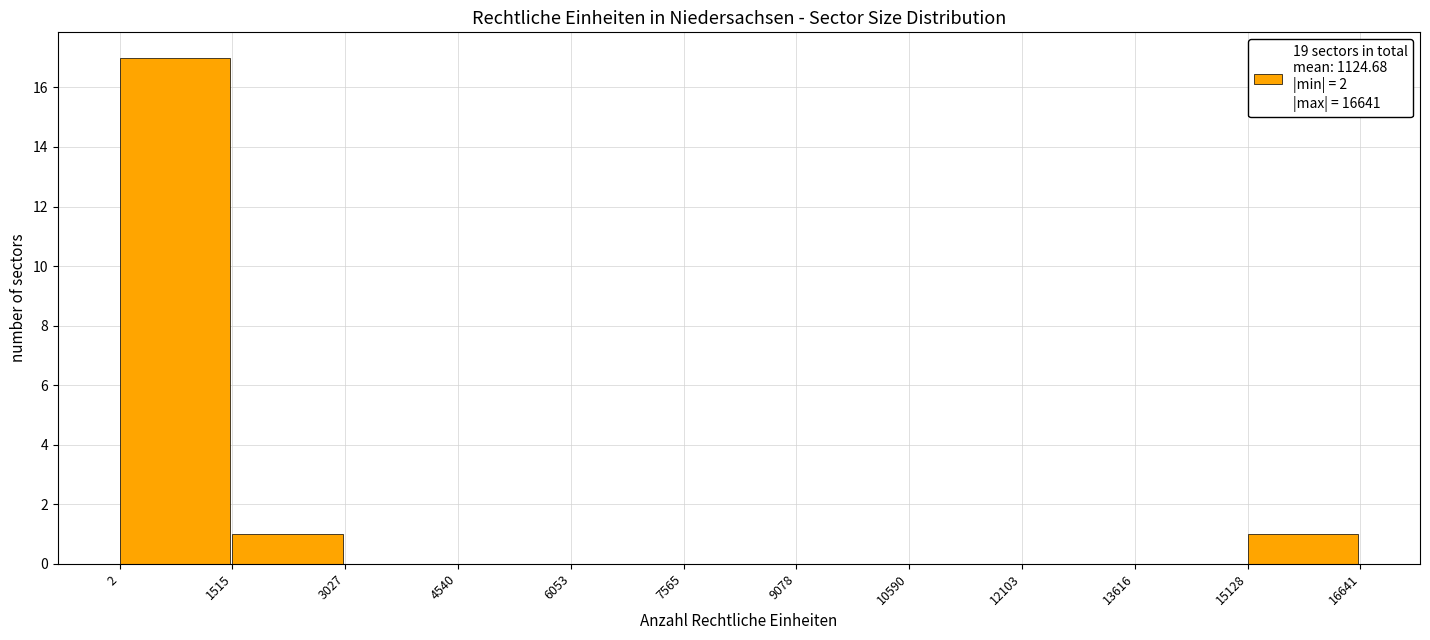

Reading left to right, transcribe this chart: for each bar, give the range it covers on the x-axis and its height. The values are not printed on the chart, so give them approximately, as read against the axis.

2 to 1515: 17
1515 to 3027: 1
3027 to 4540: 0
4540 to 6053: 0
6053 to 7565: 0
7565 to 9078: 0
9078 to 10590: 0
10590 to 12103: 0
12103 to 13616: 0
13616 to 15128: 0
15128 to 16641: 1